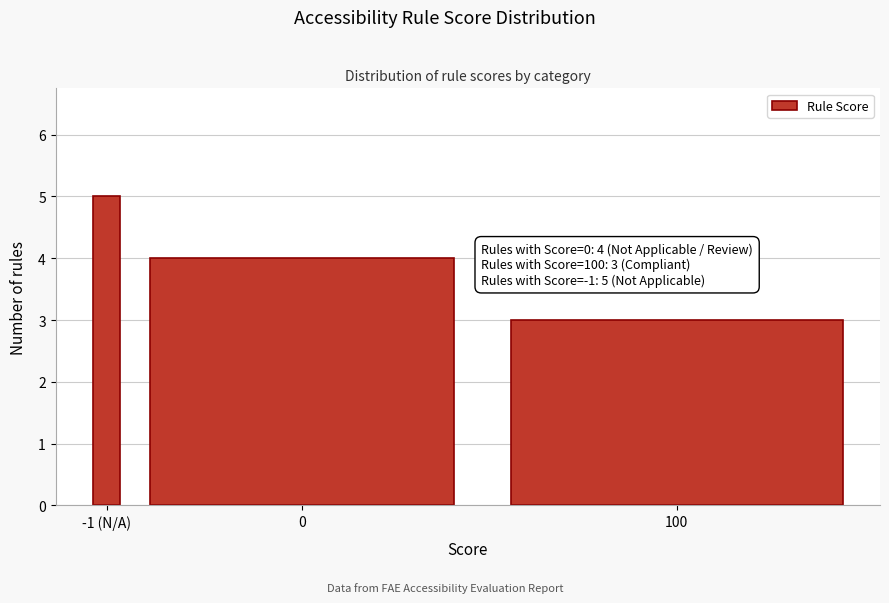

Reading left to right, extract all data points from this chart.

-1 (N/A)=5	0=4	100=3